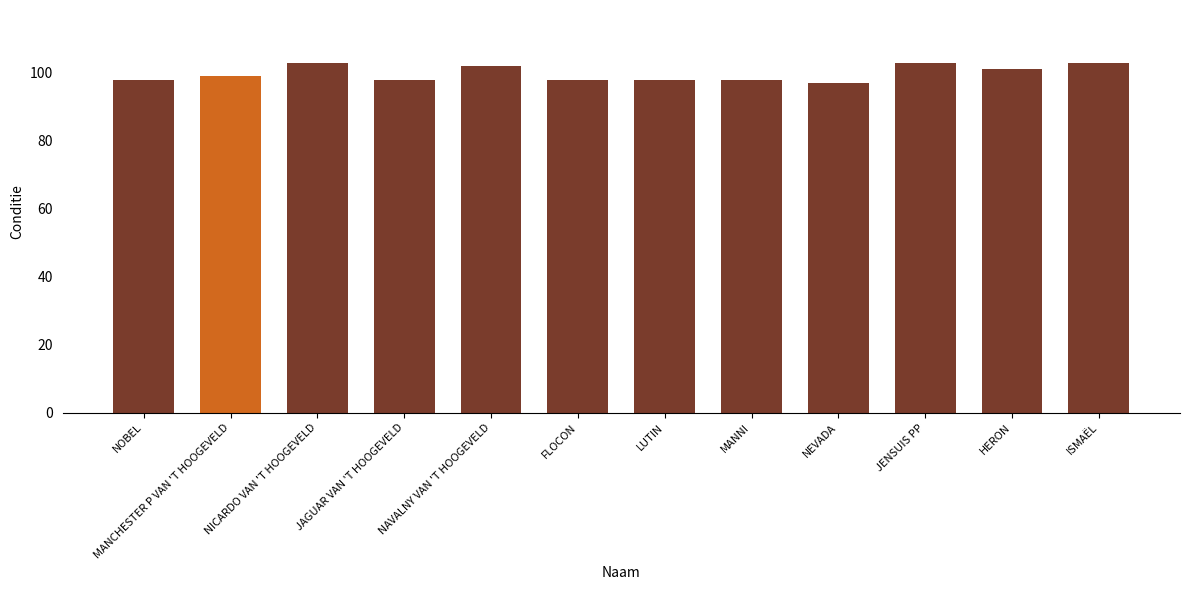

What value does the data have at NICARDO VAN 'T HOOGEVELD?

103